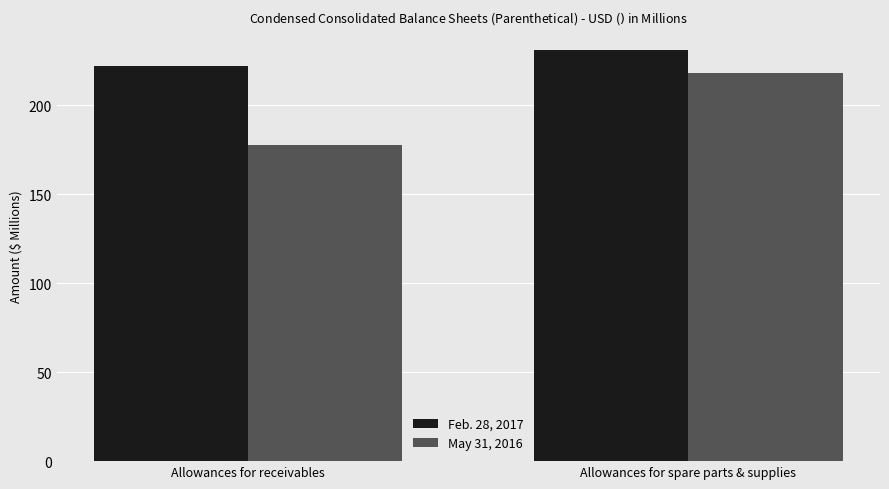

Which series changed the most between Allowances for receivables and Allowances for spare parts & supplies?

May 31, 2016